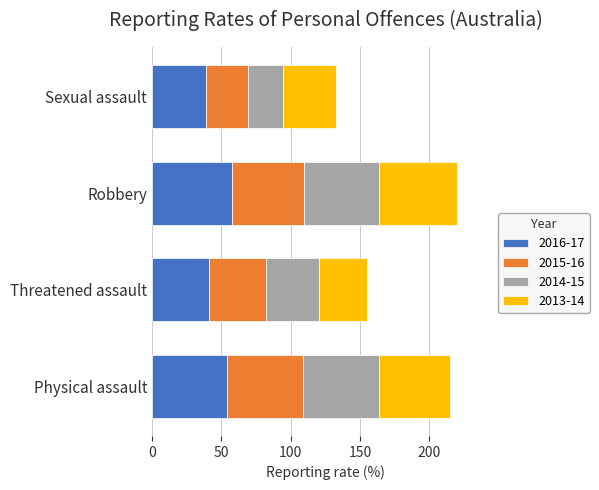

What is the highest value of the 2016-17 series?

58.0